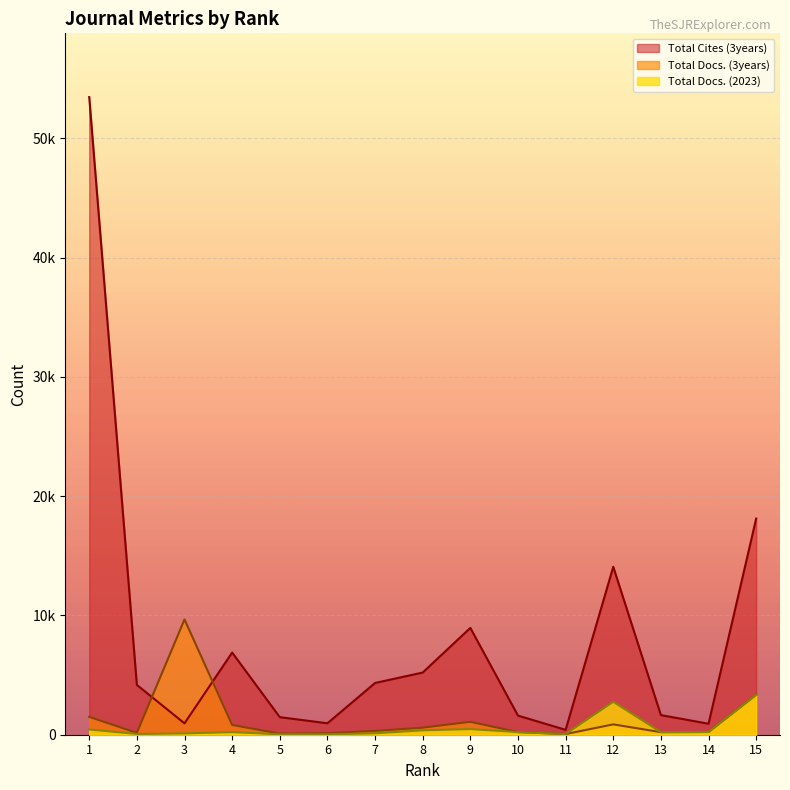

At which label does Total Cites (3years) first exceed 4174?

1